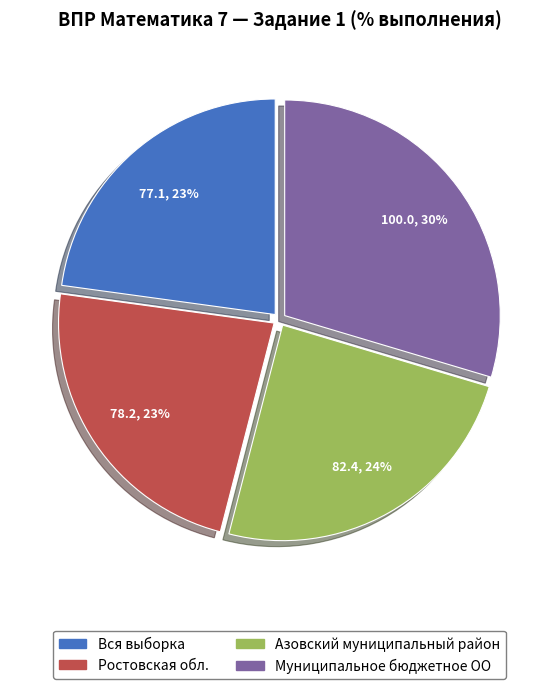

Is it true that Ростовская обл. is 23% of the pie?

True